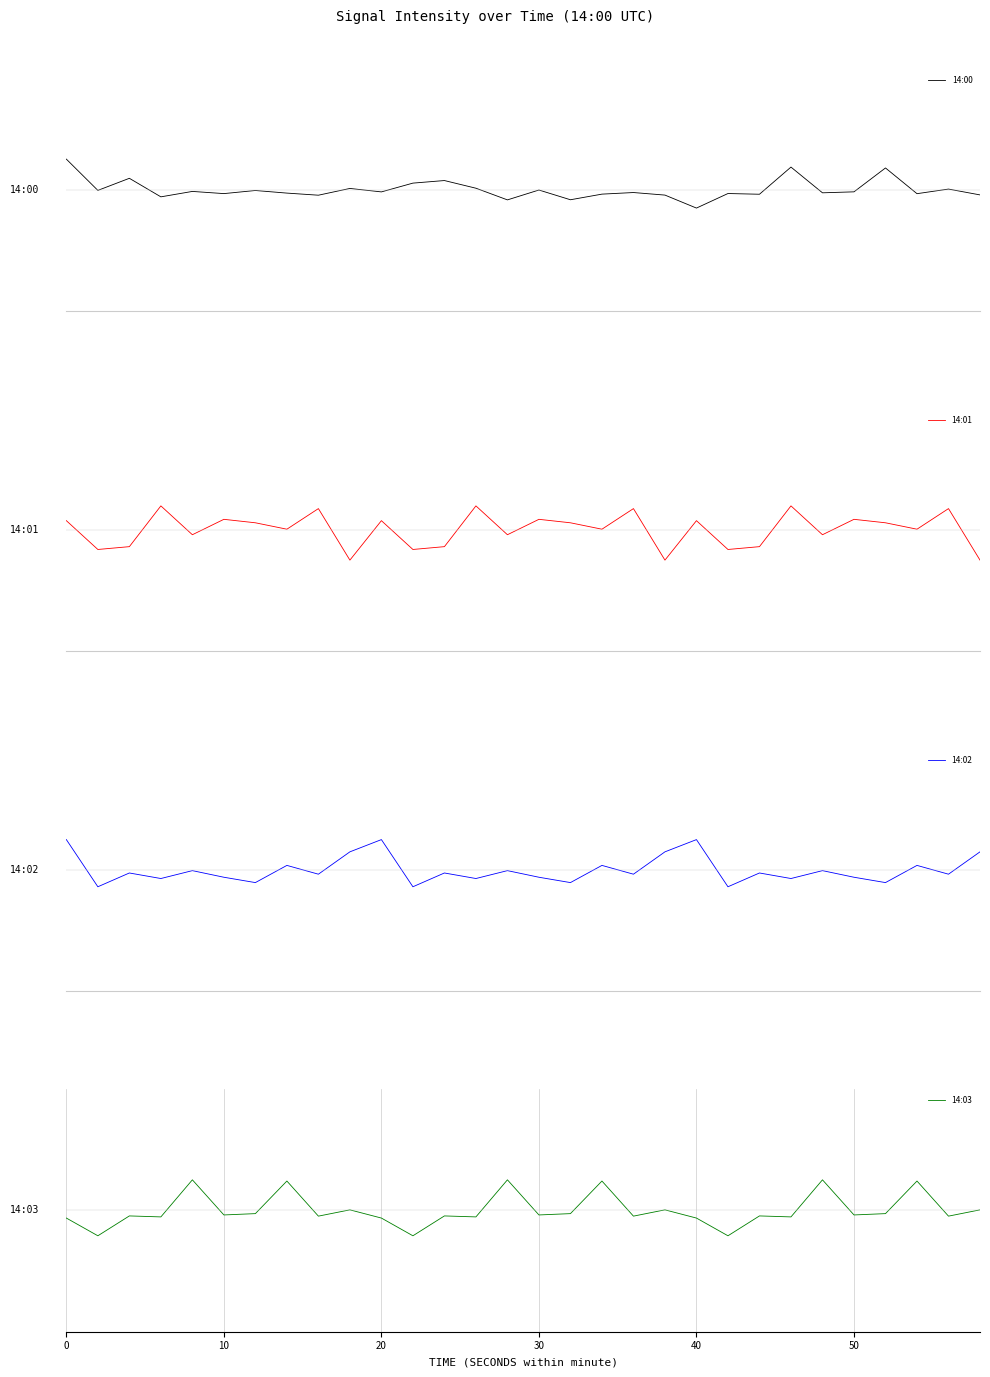

How many lines are shown in the chart?

4